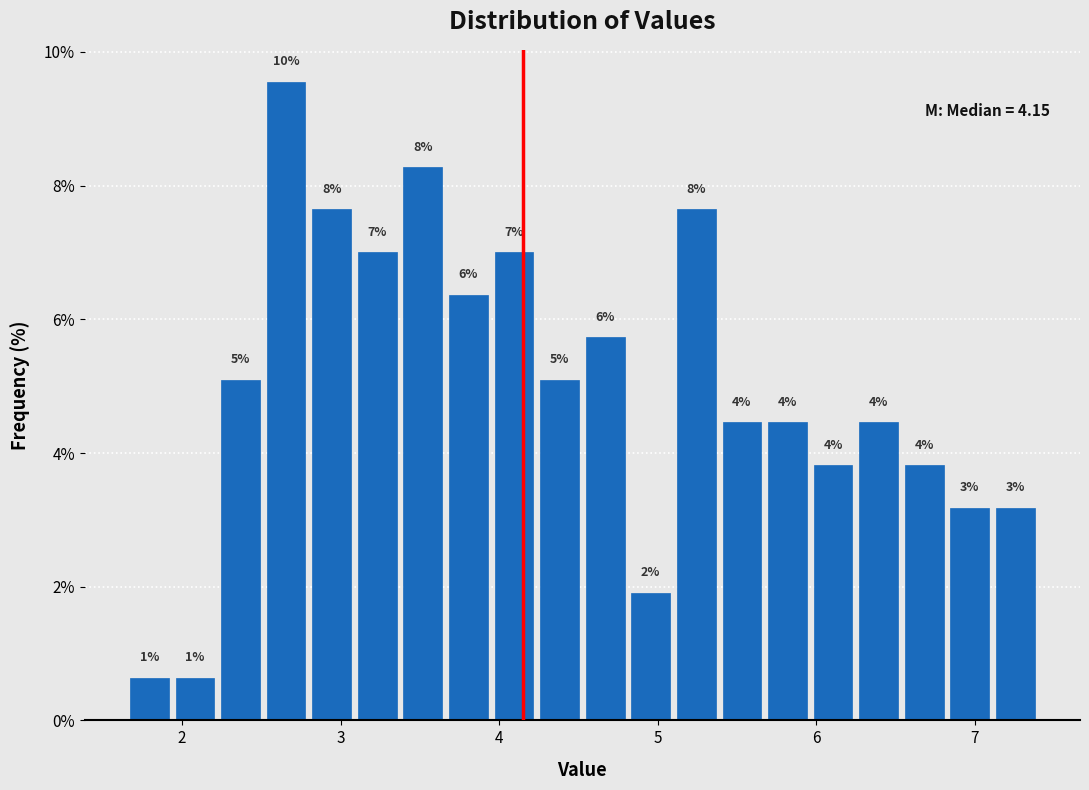

Read against the x-axis, roughly where is the centre of the tallest bar?

2.7